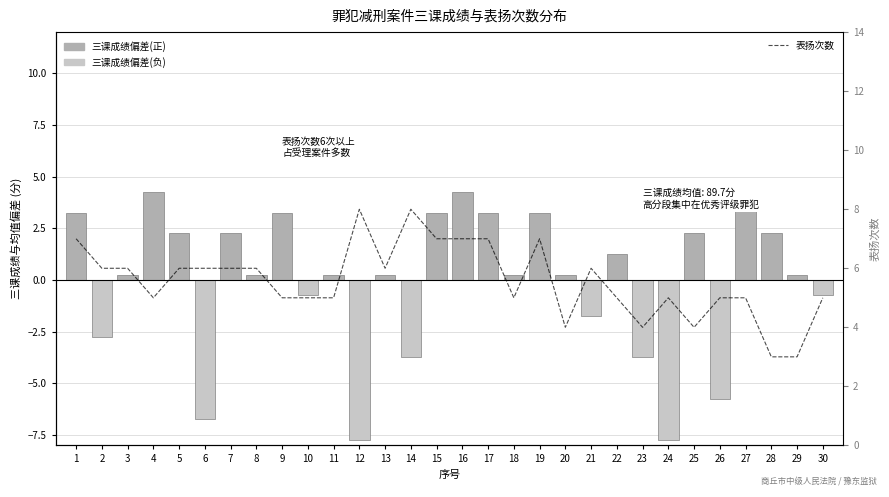

How many data points does each series have?

30